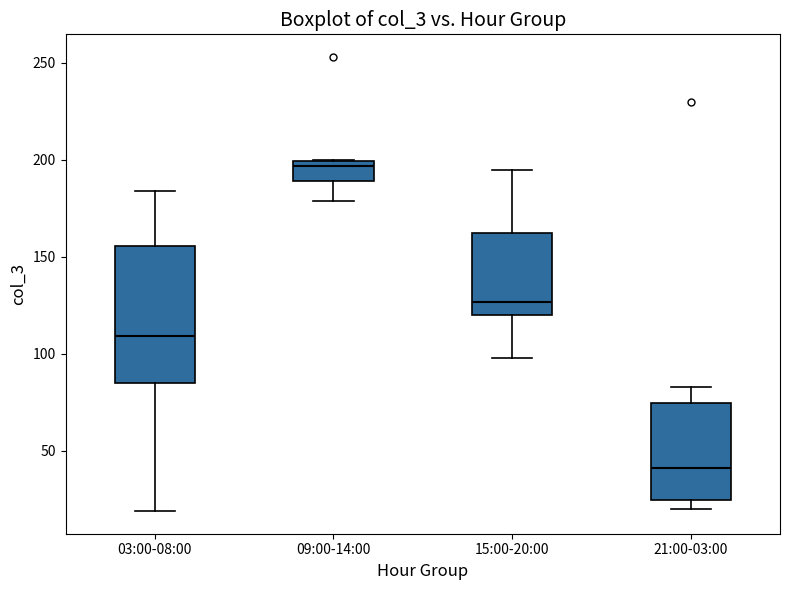

Reading left to right, transcribe this box plot: for each box, give where its median line is, the range the box spans, and where its two whiskers end, as read against the y-axis. The values are not printed on the chart, so give them approximately, as read against the axis.

03:00-08:00: median 110, box 85 to 155, whiskers 20 to 185
09:00-14:00: median 195, box 190 to 200, whiskers 180 to 200
15:00-20:00: median 125, box 120 to 160, whiskers 100 to 195
21:00-03:00: median 40, box 25 to 75, whiskers 20 to 85